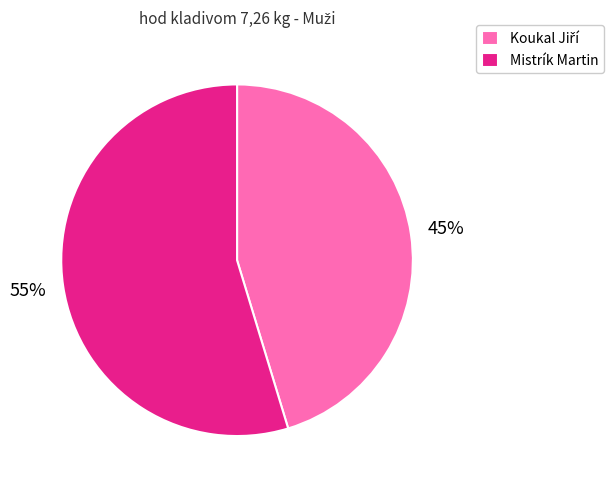

The Mistrík Martin slice represents 55% of the pie. True or false?

True